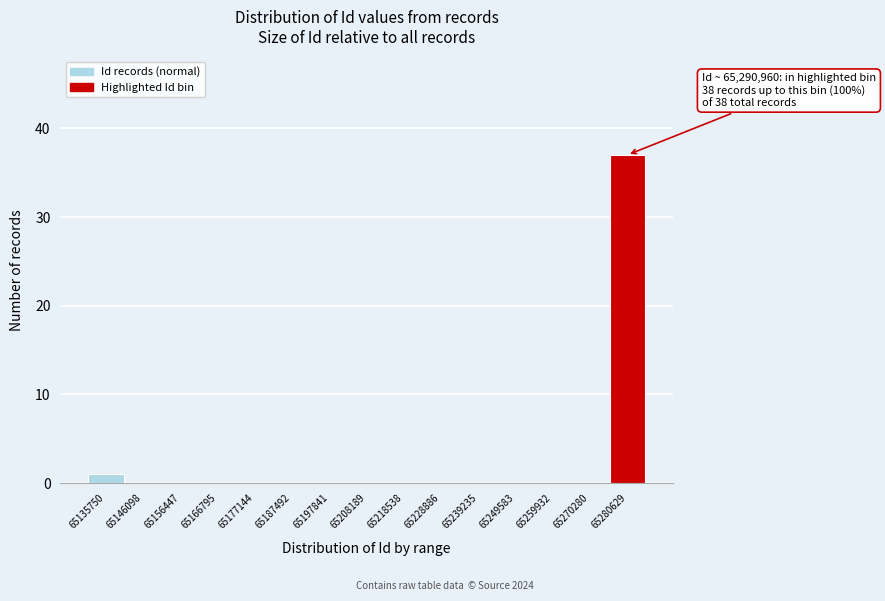

Reading left to right, list all the values displayed in this chart.

65135750=1	65146098=0	65156447=0	65166795=0	65177144=0	65187492=0	65197841=0	65208189=0	65218538=0	65228886=0	65239235=0	65249583=0	65259932=0	65270280=0	65280629=37